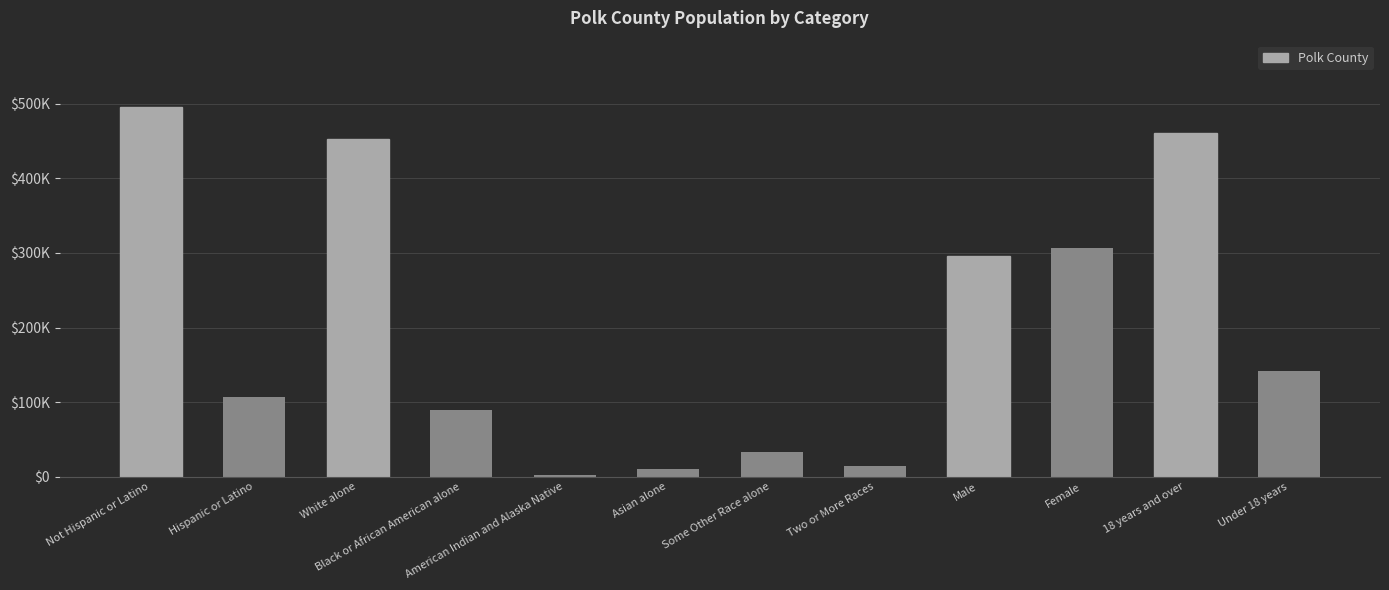

What is the label of the 2nd bar from the left?

Hispanic or Latino